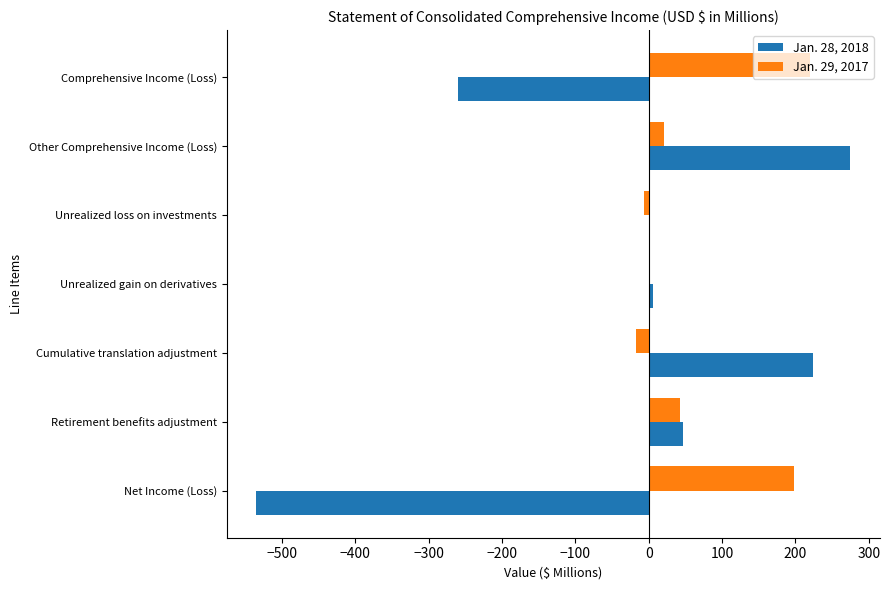

Which series has the largest total across all categories?

Jan. 29, 2017